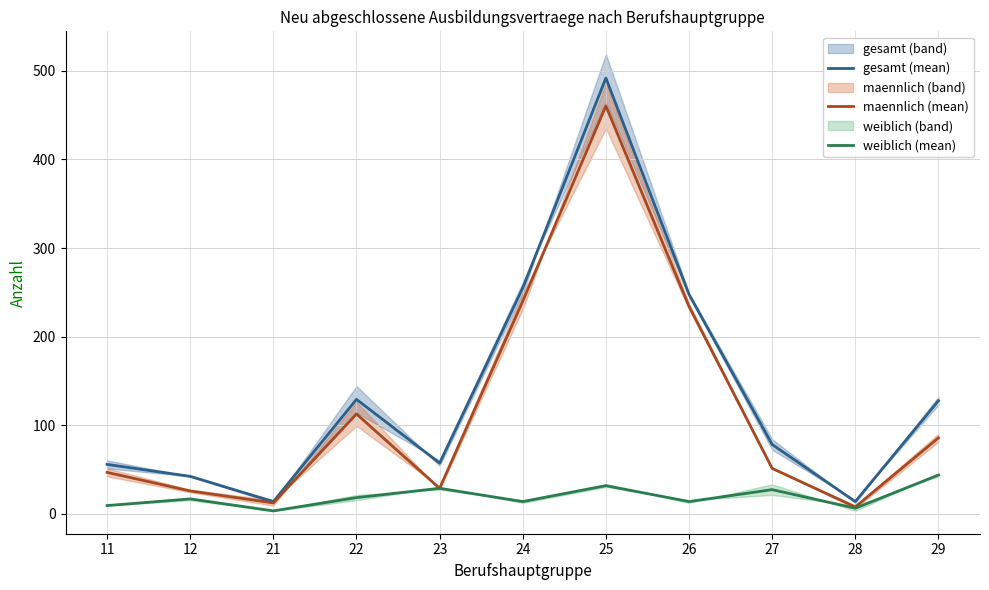

What is the value of the maennlich (mean) point at the 6th from the left?

240.0